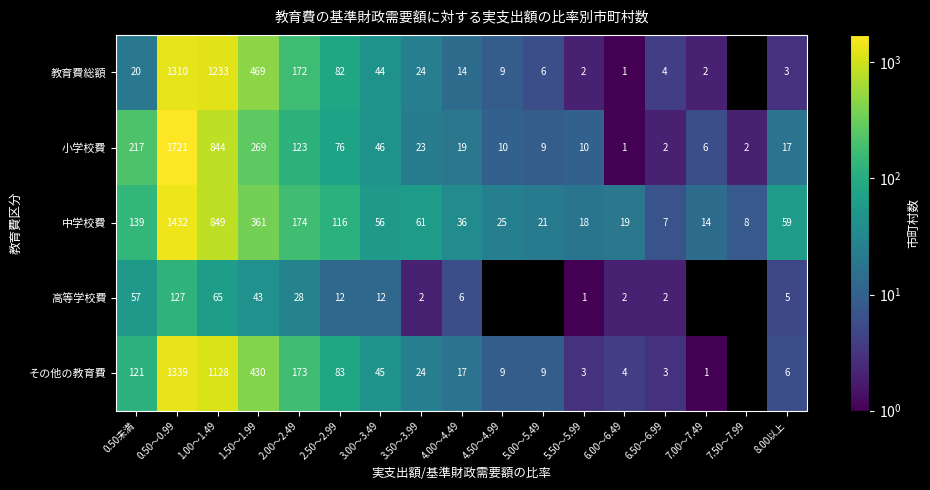

The value of 中学校費 at 0.50～0.99 is 359.8. True or false?

False